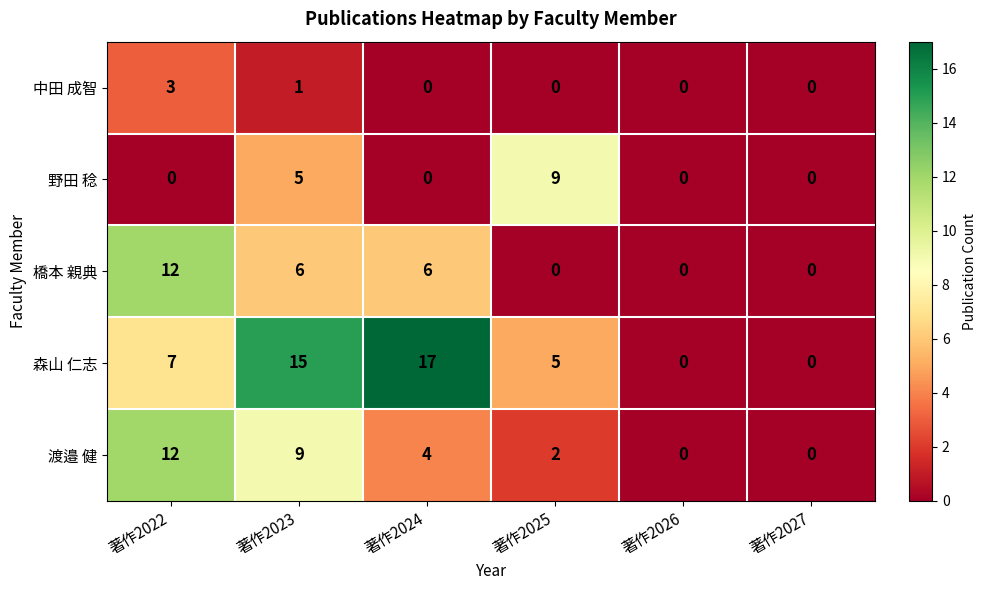

Is it true that 橋本 親典 equals 0 at 著作2026?

True